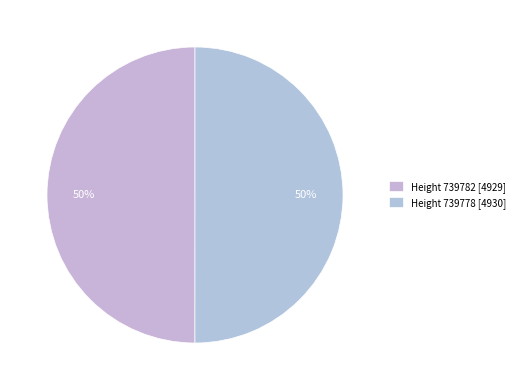

Rank the categories by value from lowest to highest.

739782, 739778